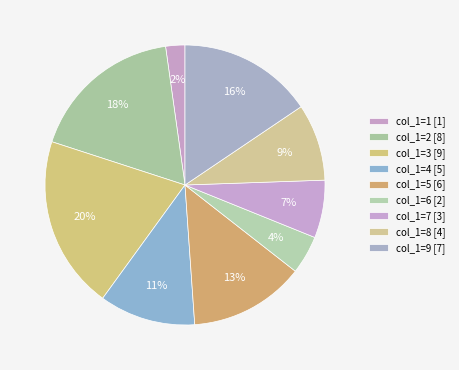

How many slices are in this pie chart?

9